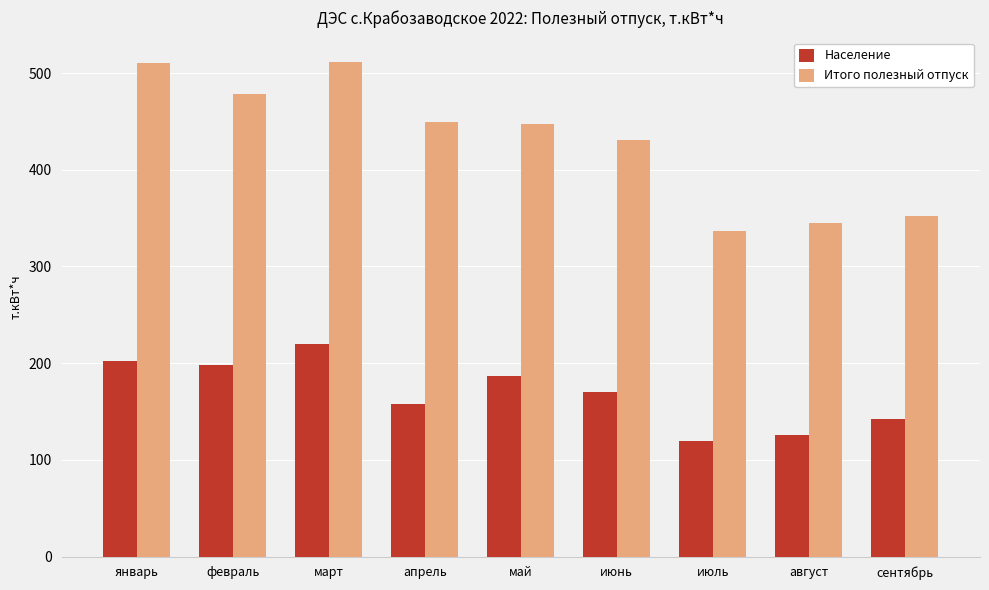

Is it true that Население equals 177.4 at июль?

False